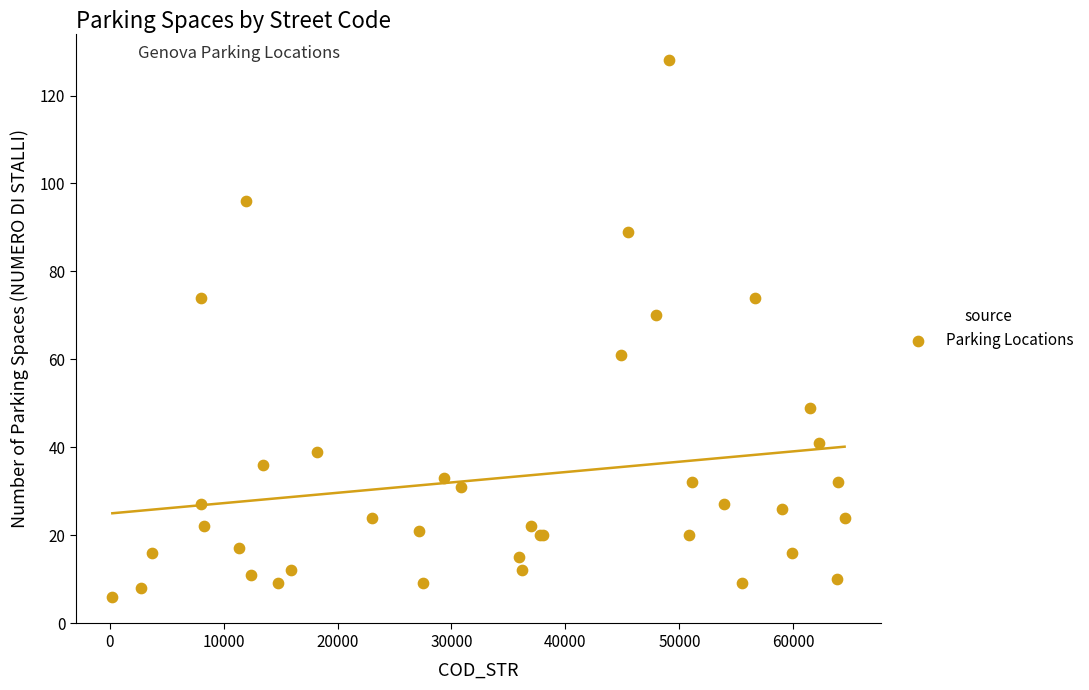

What Y value in the scatter plot is closest to 67?

70